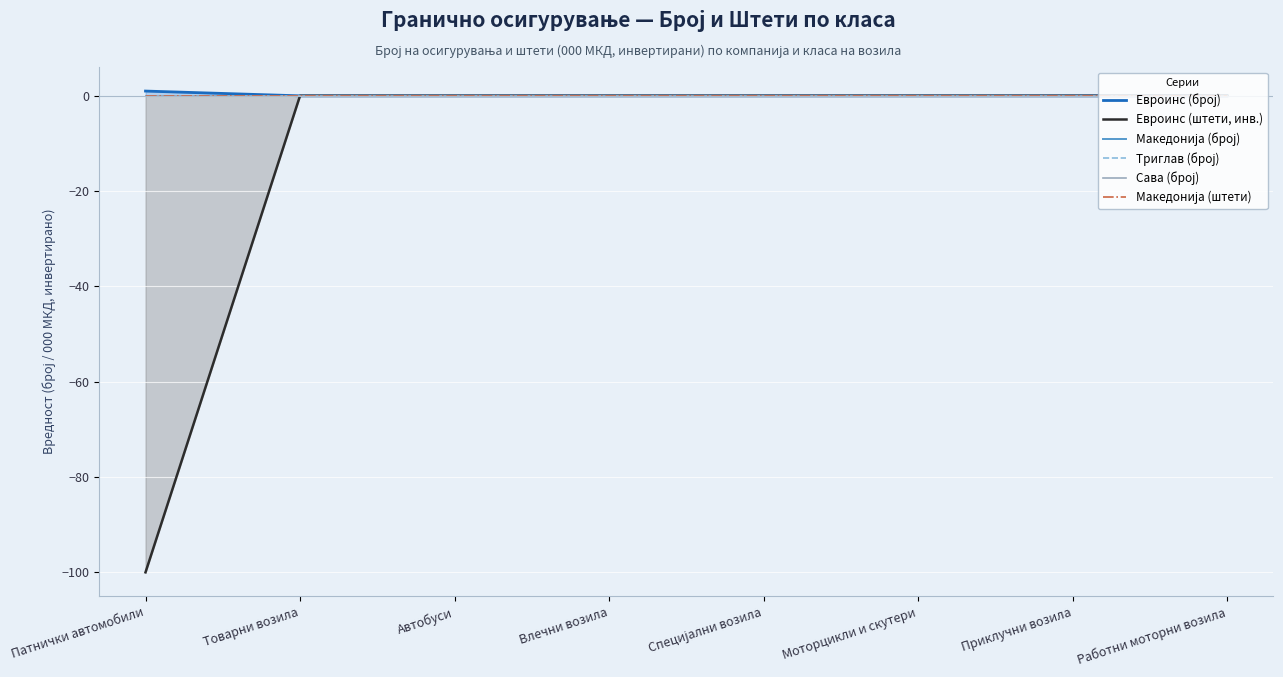

Which category has the lowest value across all series?

Патнички автомобили